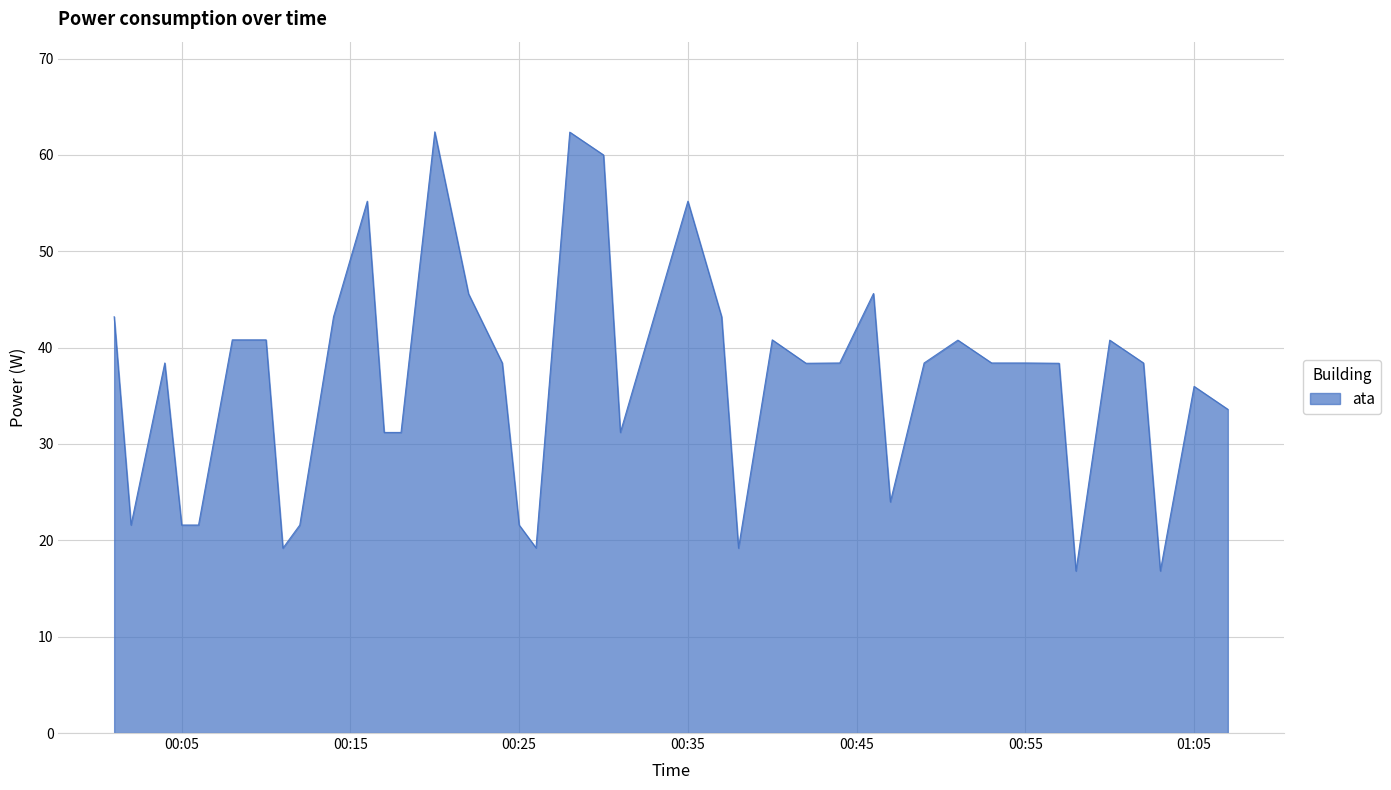

What is the maximum value shown in the chart?

62.4